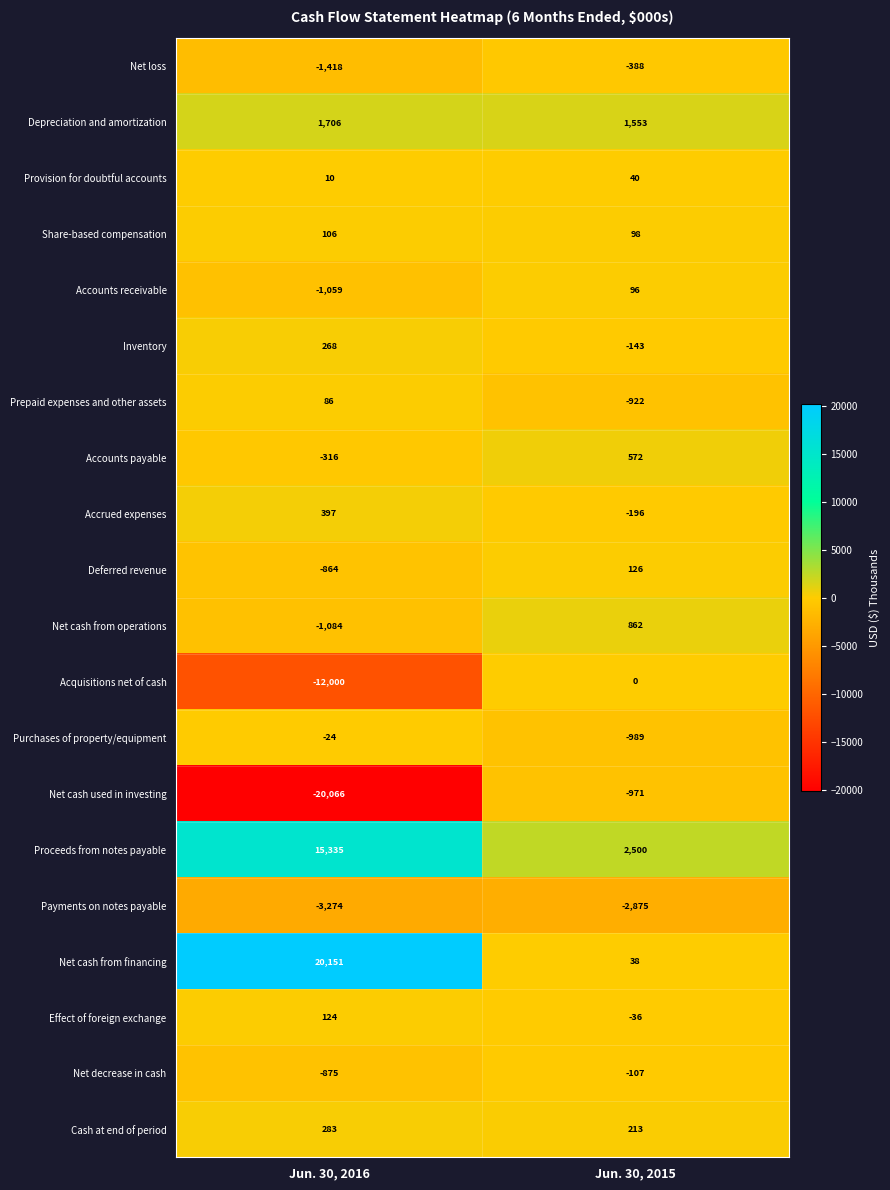

What is the difference between the Net cash from financing values at Jun. 30, 2016 and Jun. 30, 2015?

20113